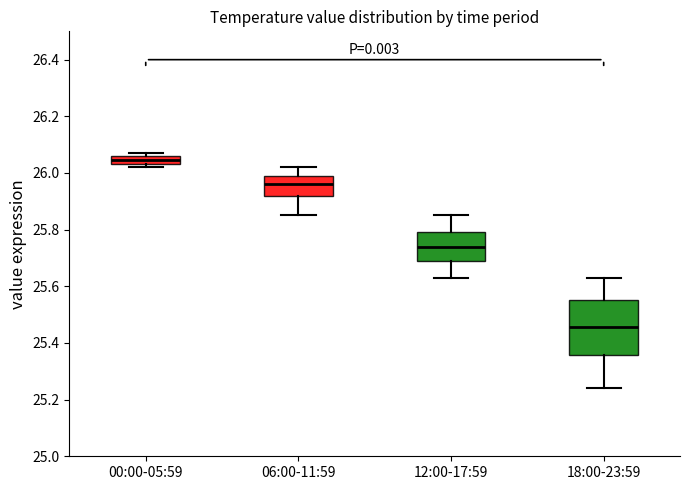

Which box is the tallest, from its lower edge to its upper edge?

18:00-23:59